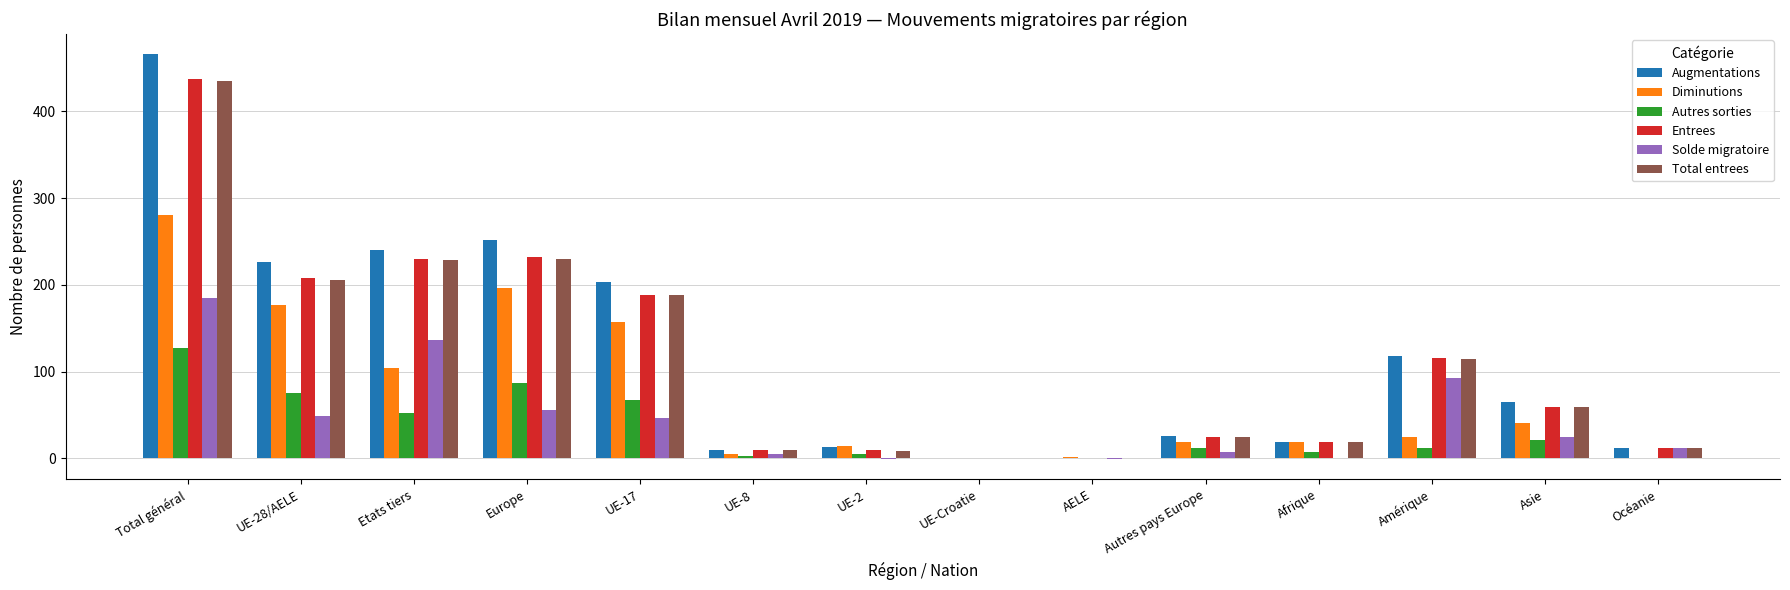

Is it true that Solde migratoire equals 93 at Amérique?

True